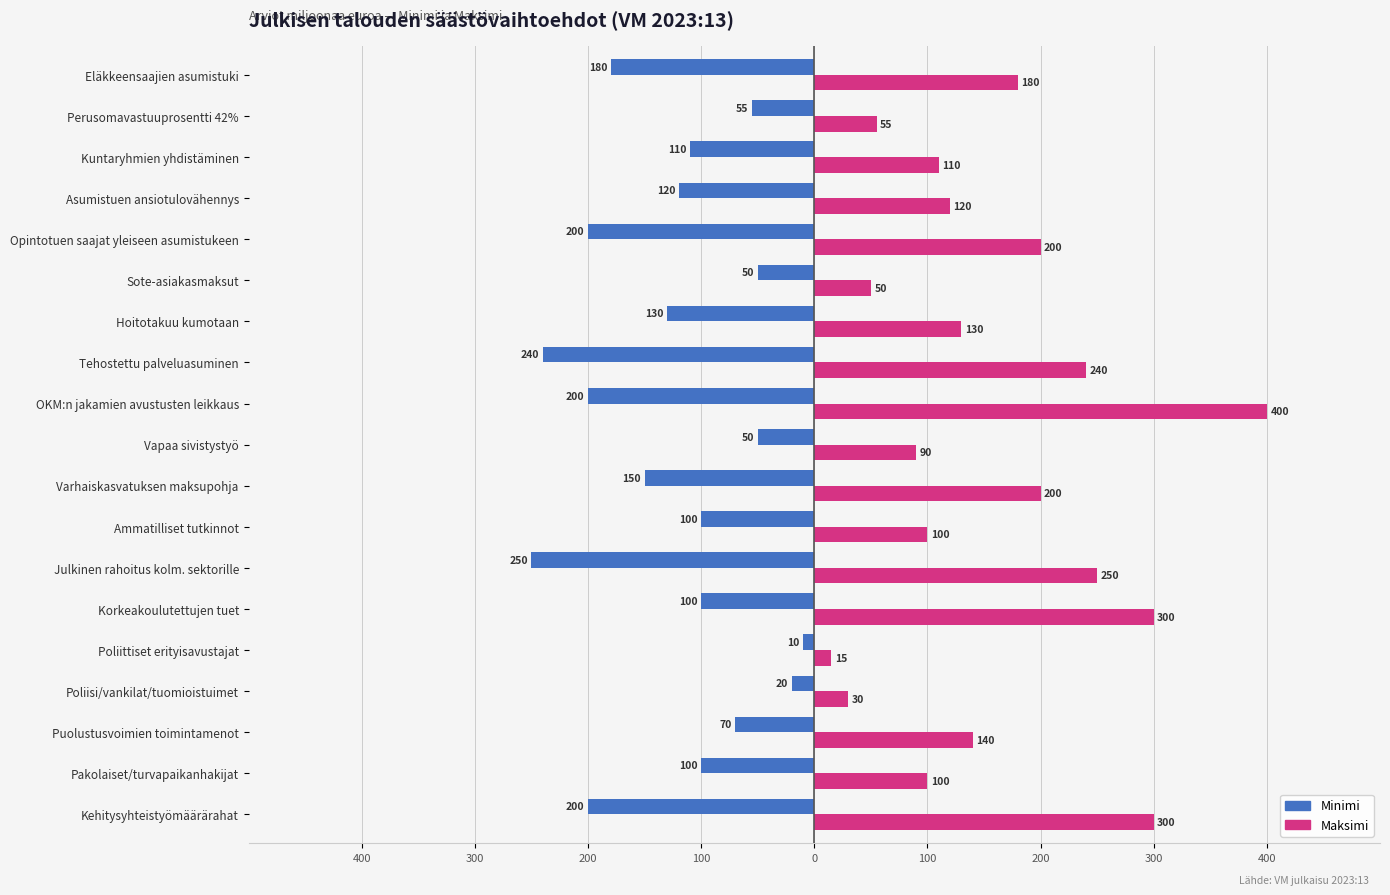

Reading right to left, what are all the values shown in this chart?

Minimi: -180	-55	-110	-120	-200	-50	-130	-240	-200	-50	-150	-100	-250	-100	-10	-20	-70	-100	-200
Maksimi: 180	55	110	120	200	50	130	240	400	90	200	100	250	300	15	30	140	100	300